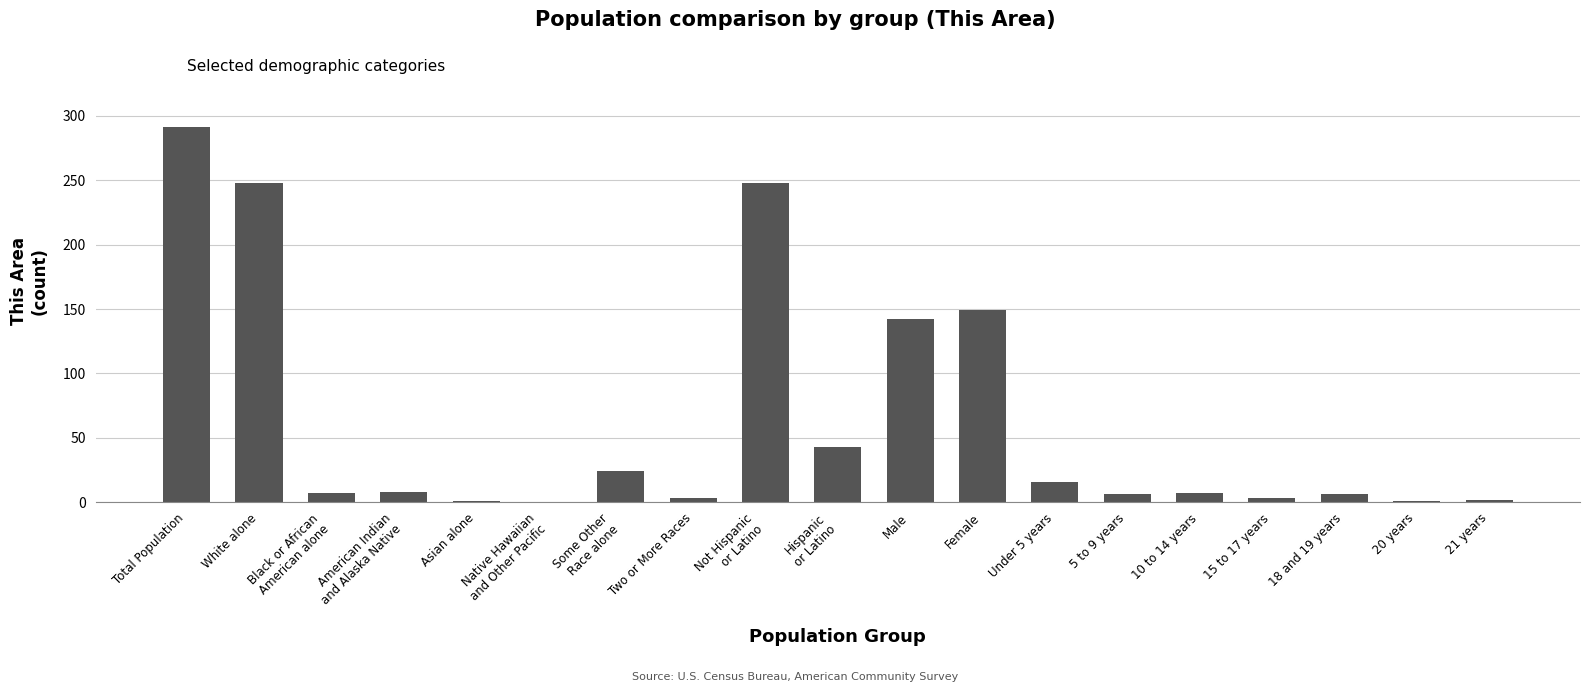

What is the sum of all values?

1205